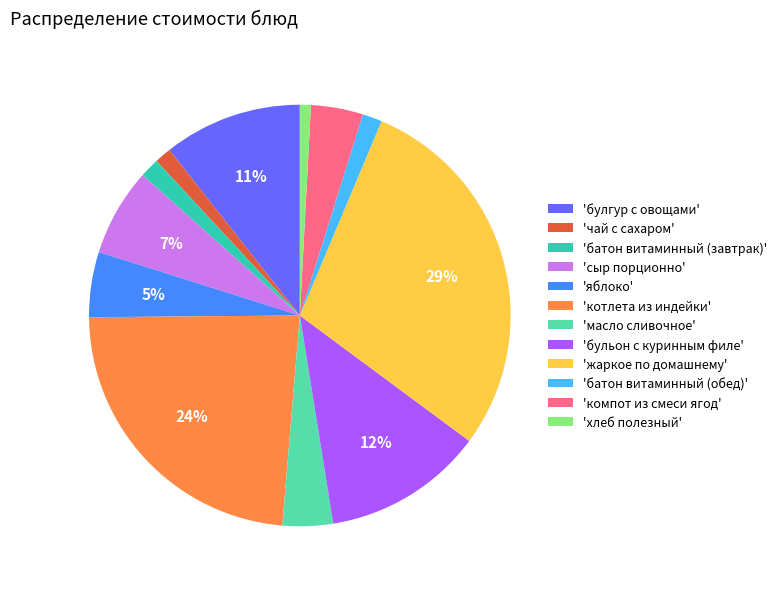

Is there any slice that represents more than half of the pie?

No